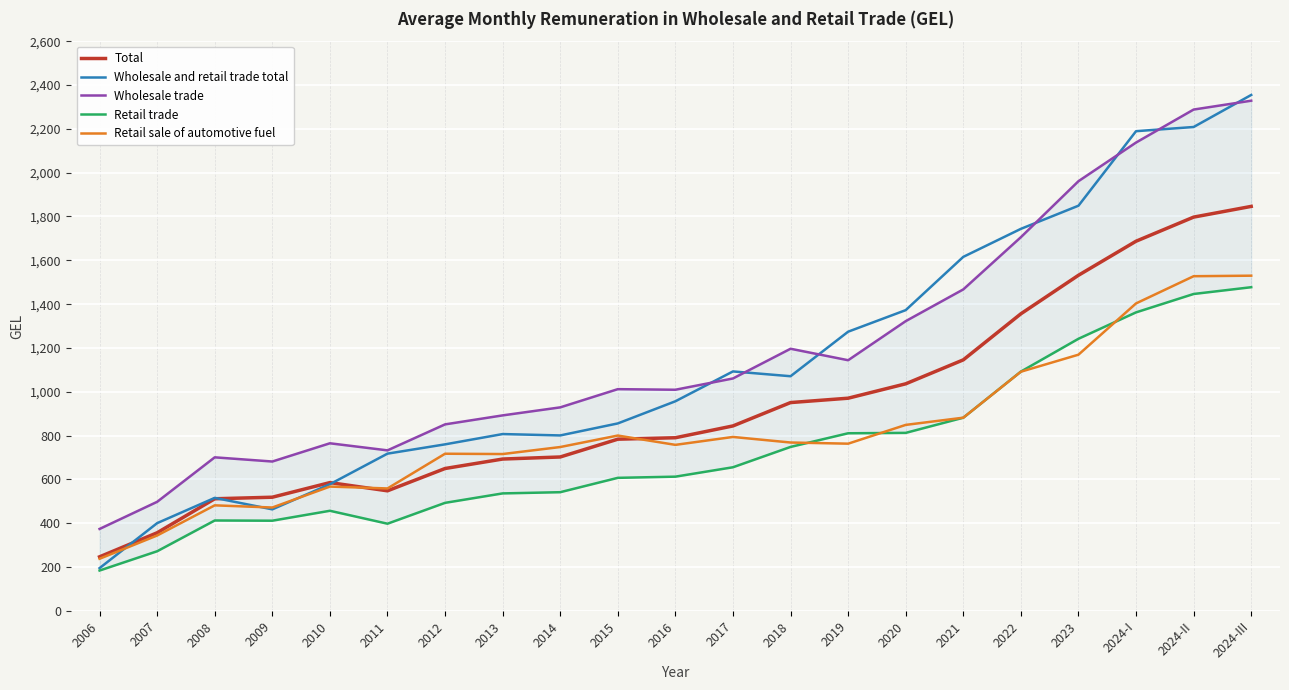

Is it true that Wholesale trade equals 1131.8 at 2010?

False